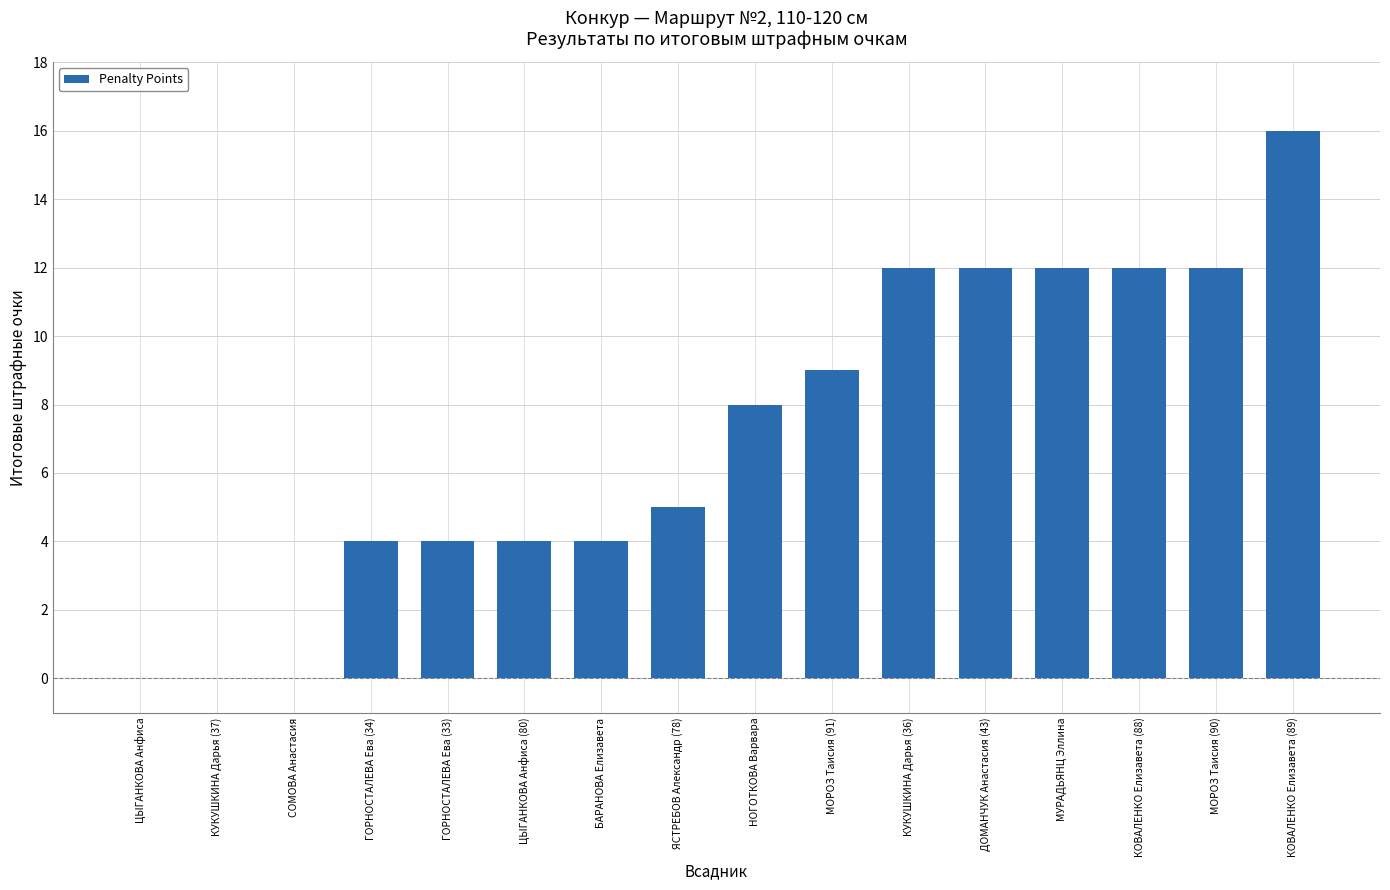

What is the change in value from БАРАНОВА Елизавета to МОРОЗ Таисия (90)?

+8